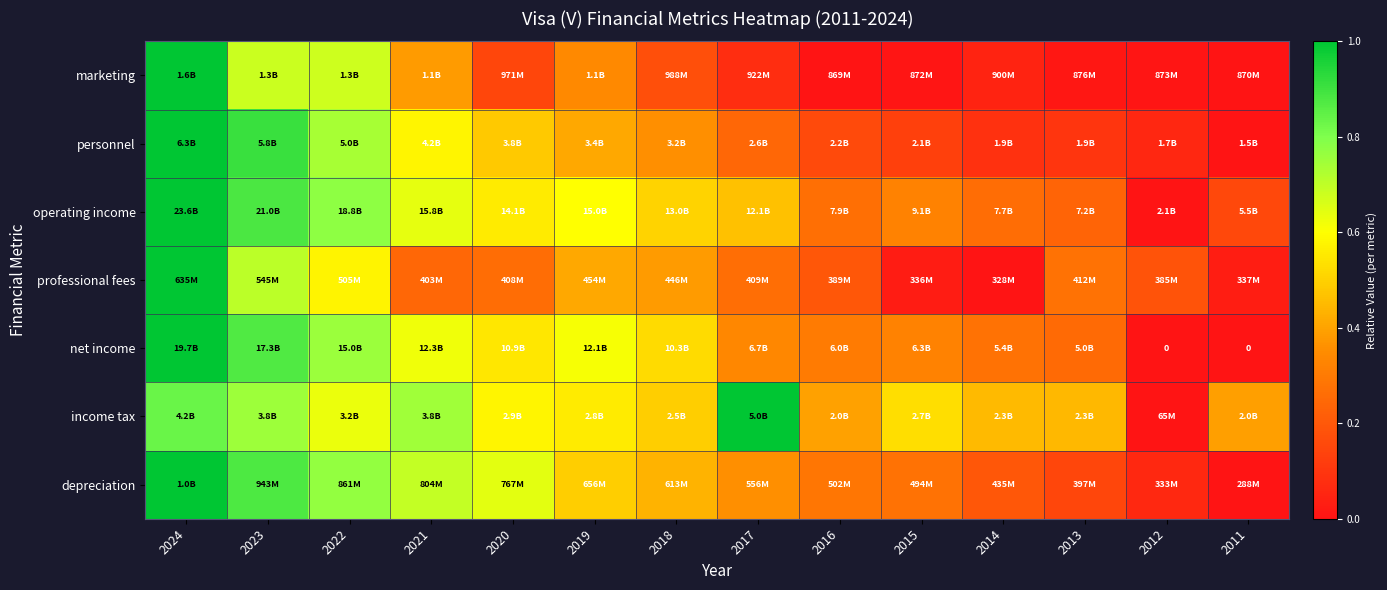

True or false: income tax has a value of 1.0 at 2017.

True